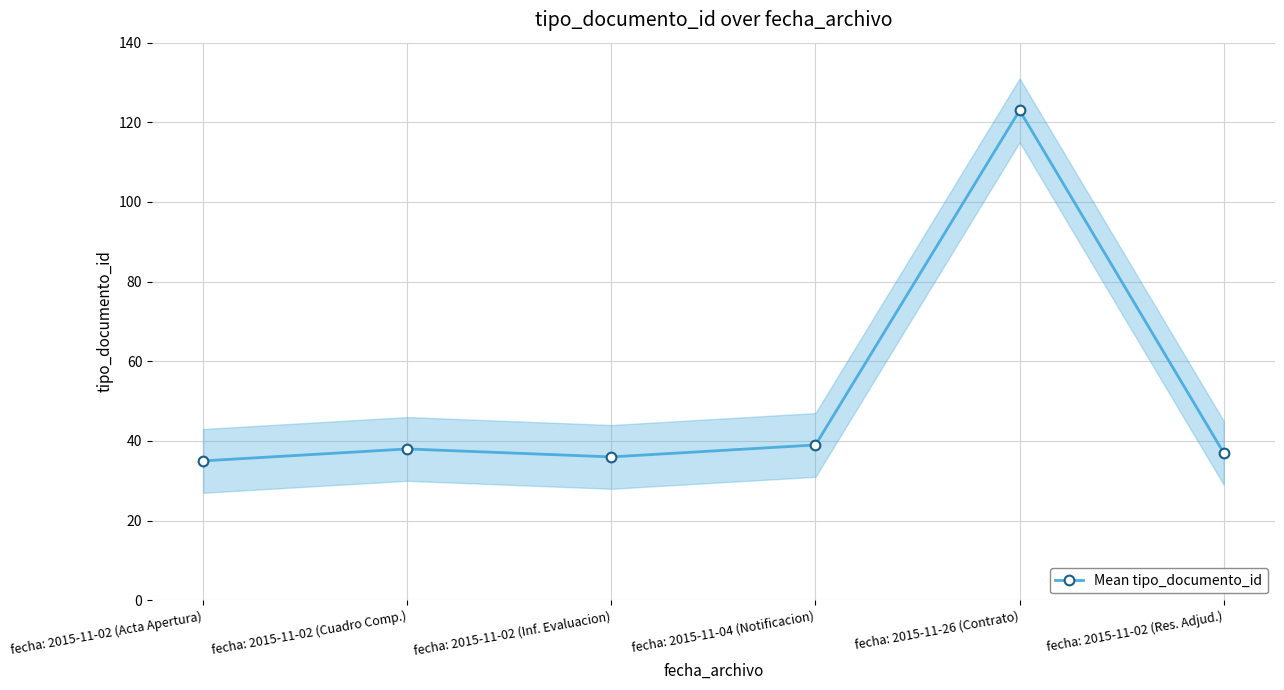

What is the change in value from fecha: 2015-11-26 (Contrato) to fecha: 2015-11-02 (Res. Adjud.)?

-86